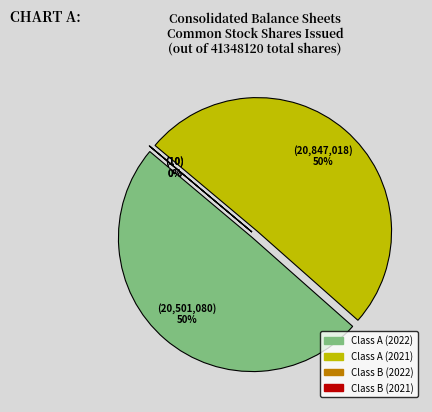

Is it true that Class B Issued (2022) is 0% of the pie?

True